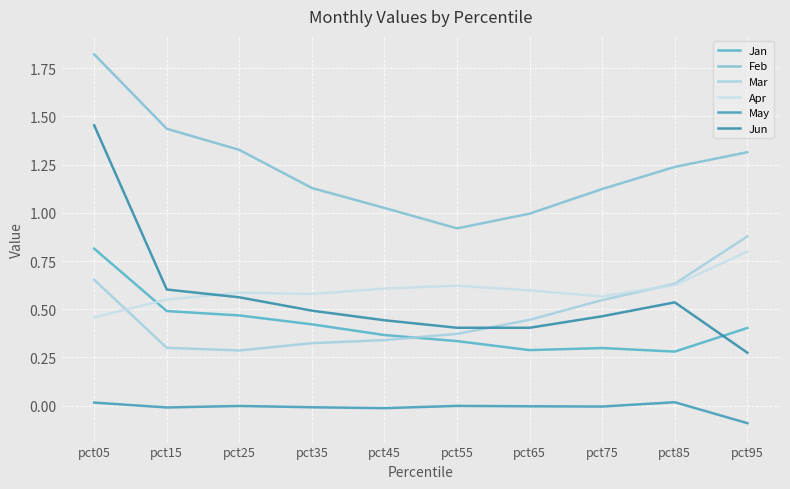

Which series changed the most between pct35 and pct45?

Feb